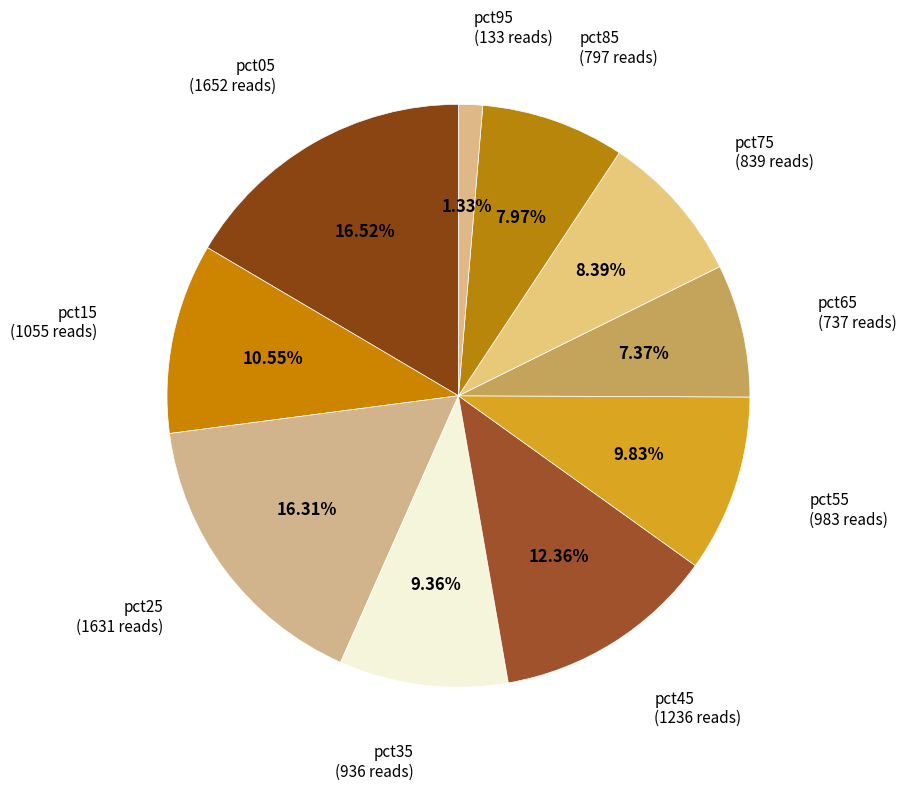

To the nearest percent, what is the difference between the largest and smallest slice percentages?

15%